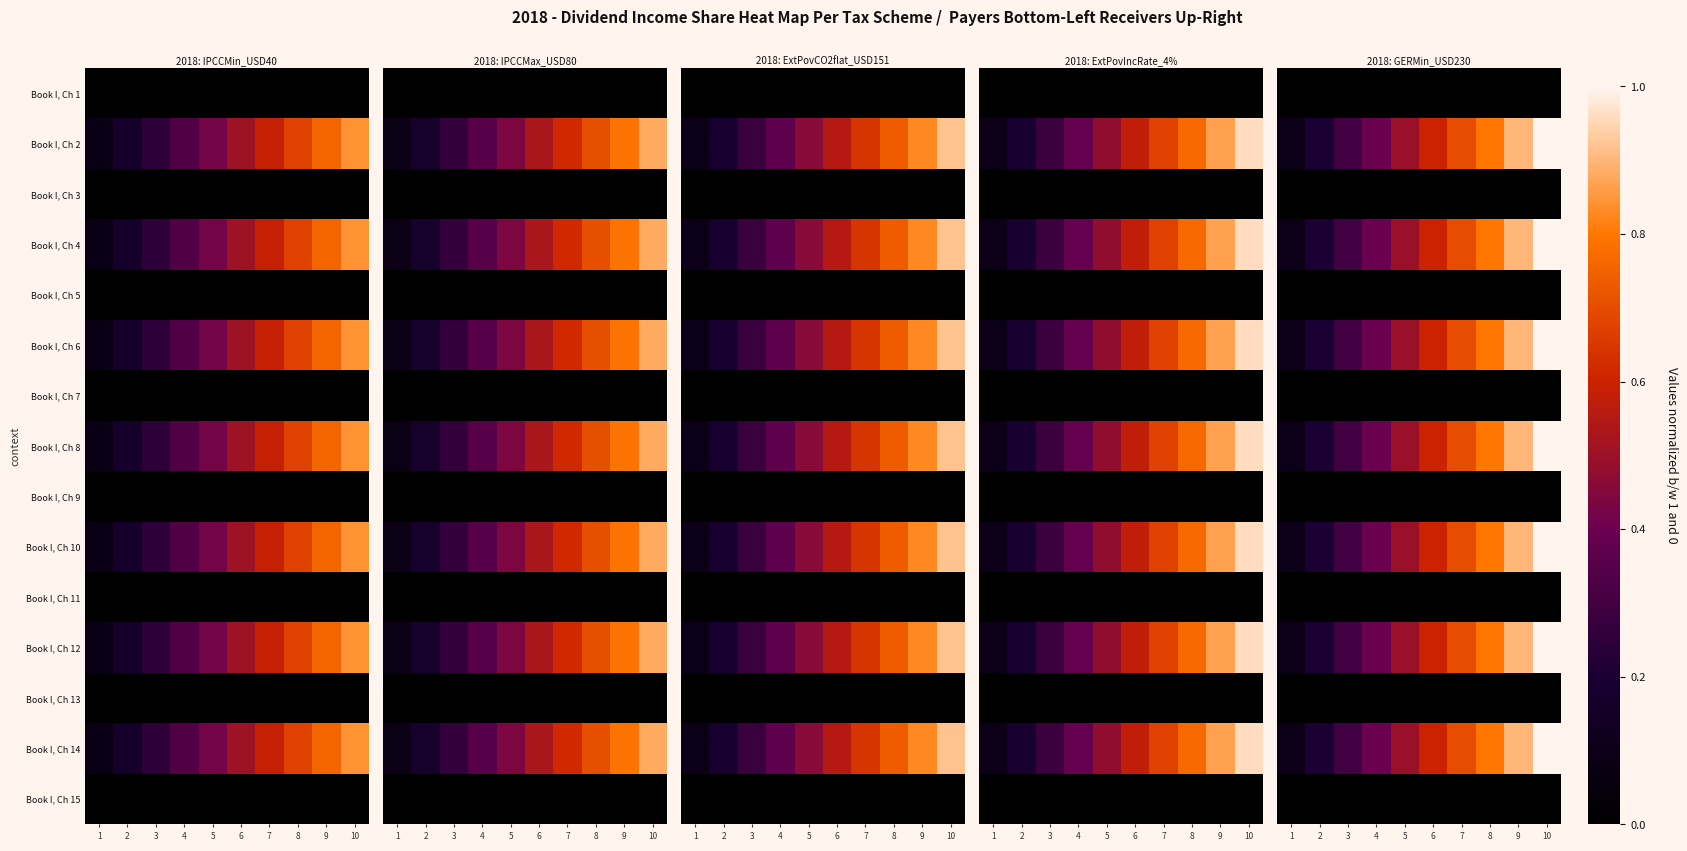

Count the number of data series in this chart.

15